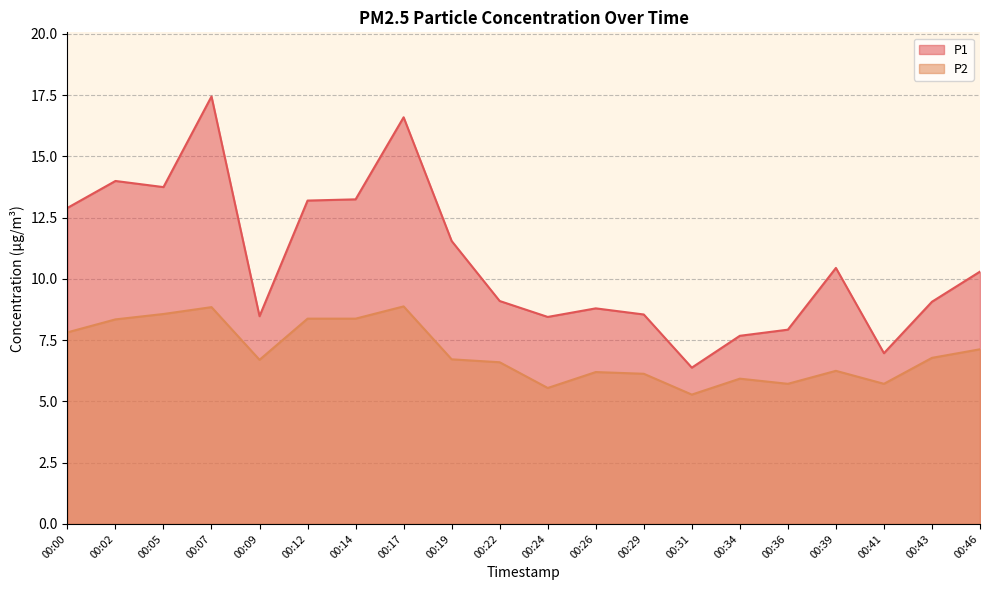

What is the sum of all P2 values?

139.9